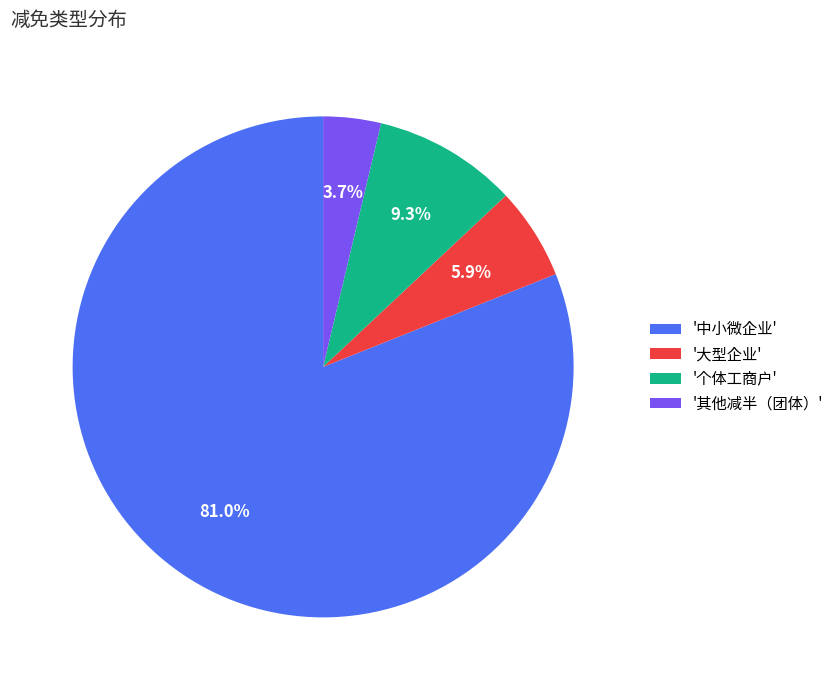

Does any single category account for the majority?

Yes